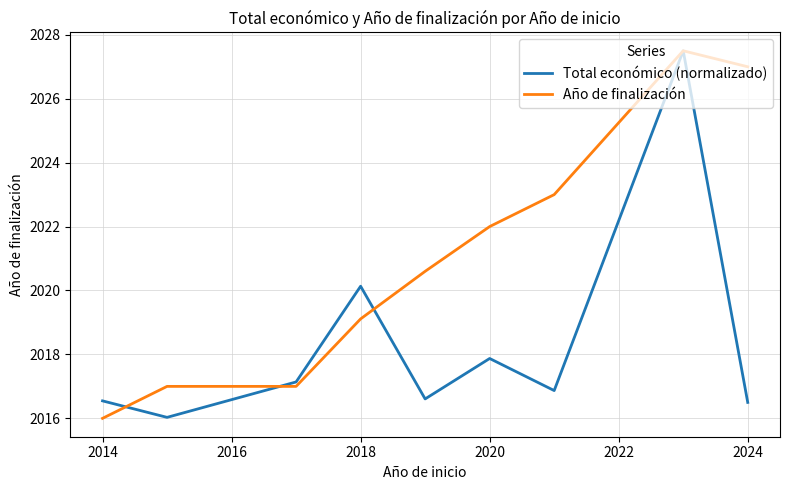

Reading right to left, list all the values displayed in this chart.

Total económico (normalizado): 2016.5	2027.5	2016.9	2017.9	2016.6	2020.1	2017.1	2016.0	2016.5
Año de finalización: 2027.0	2027.5	2023.0	2022.0	2020.6	2019.1	2017.0	2017.0	2016.0